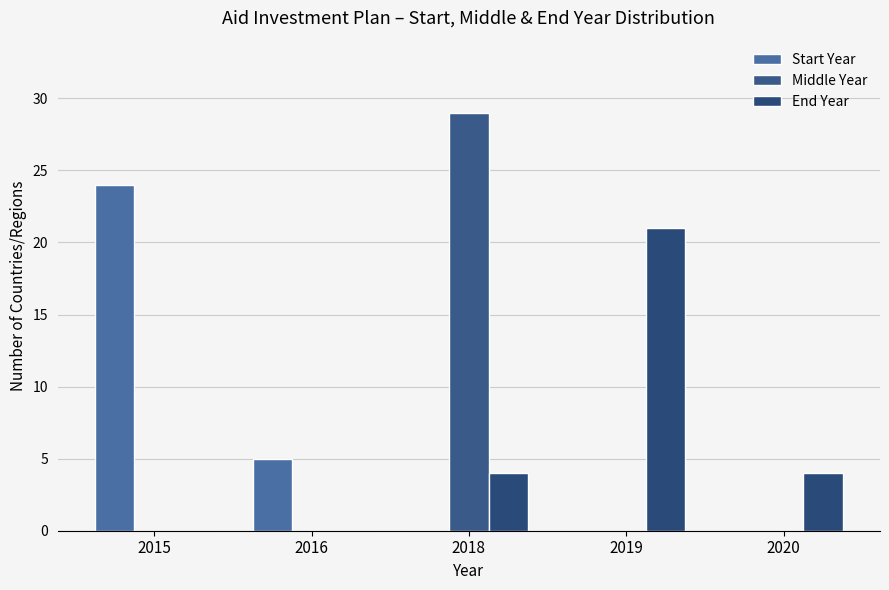

Count the number of categories in the chart.

5